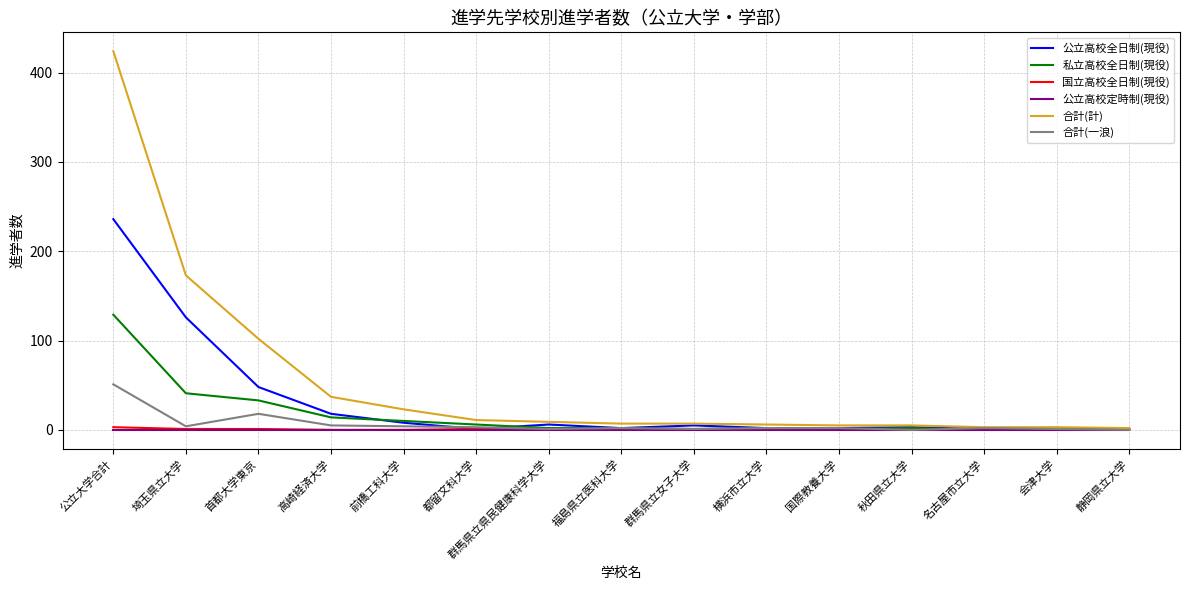

What is the difference between the maximum and minimum values in the 公立高校全日制(現役) series?

235